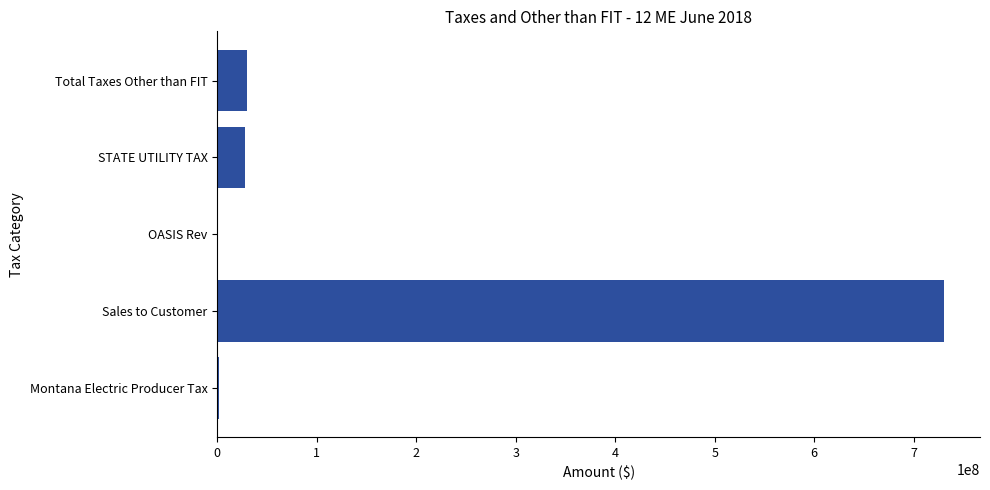

What is the sum of all values?

789400129.4